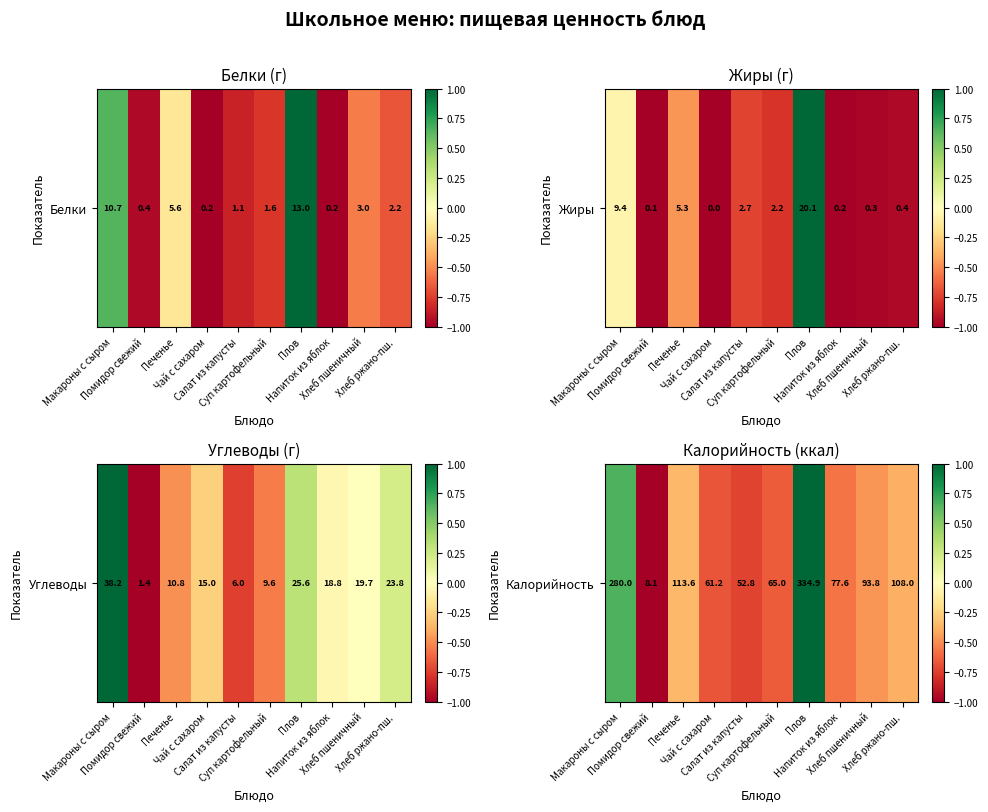

Where is the data nearest to the value 0?

Печенье